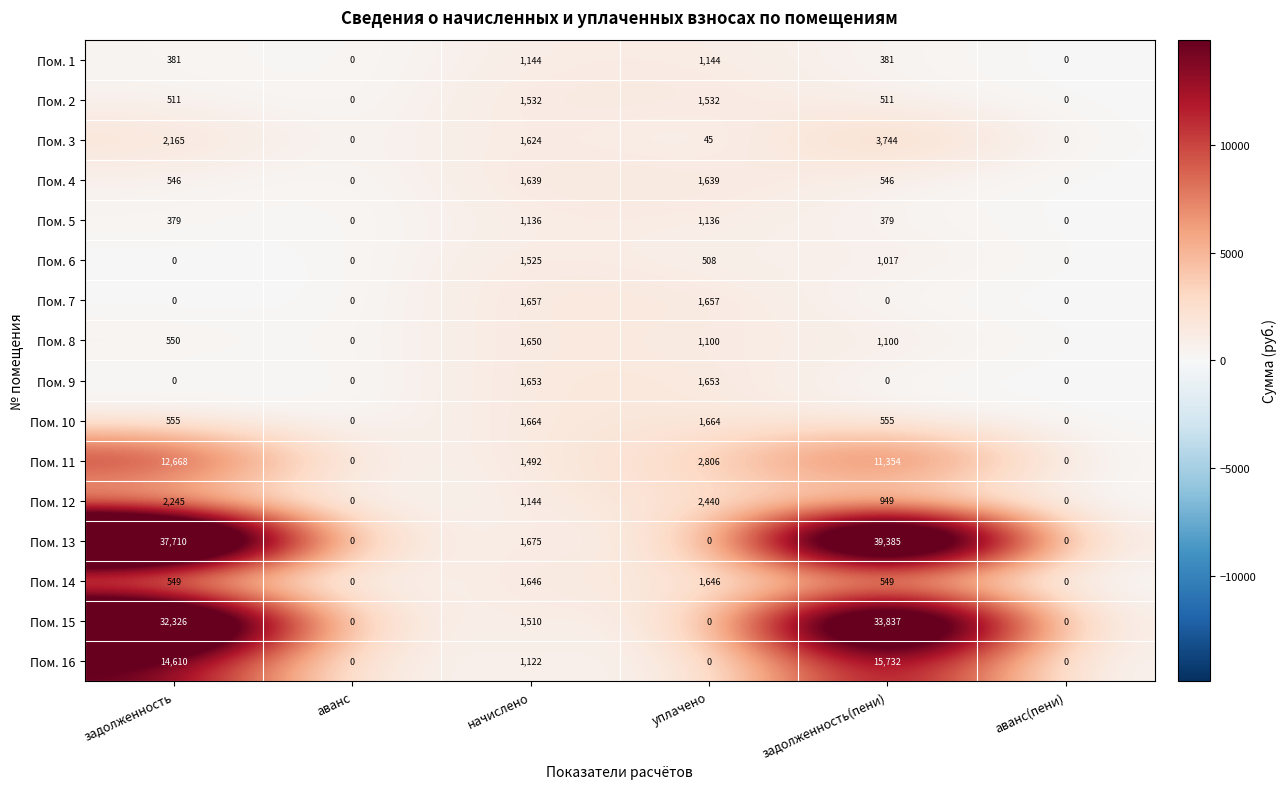

Which series changed the most between задолженность and задолженность(пени)?

Пом. 13